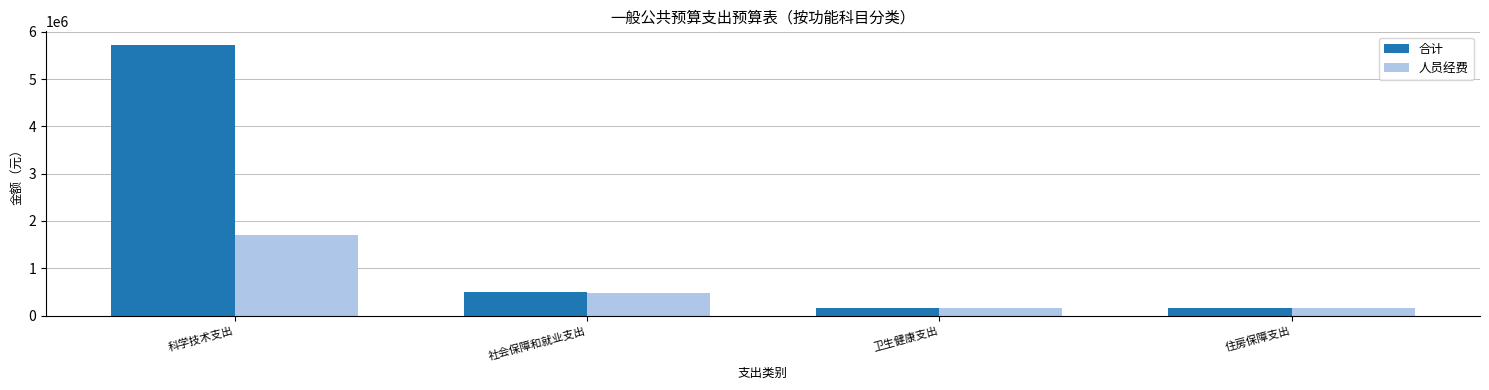

How many data points in 人员经费 are less than 484087?

2